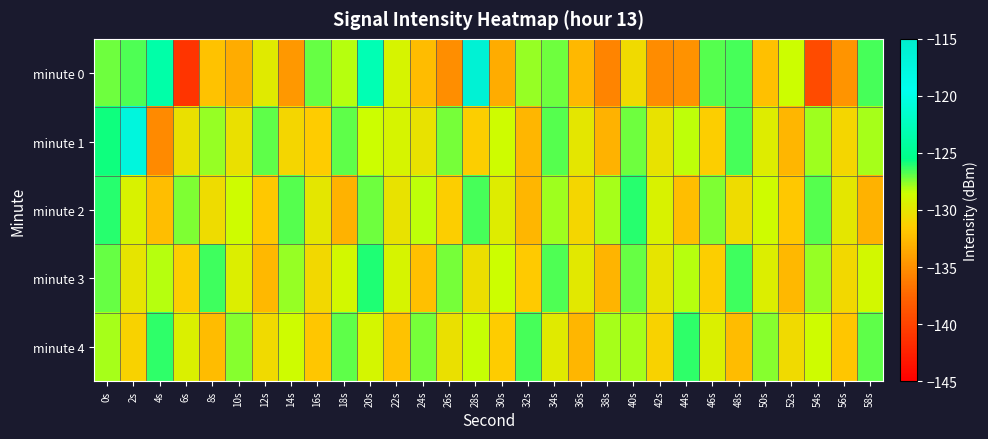

At which category does the chart reach its minimum across all series?

6s